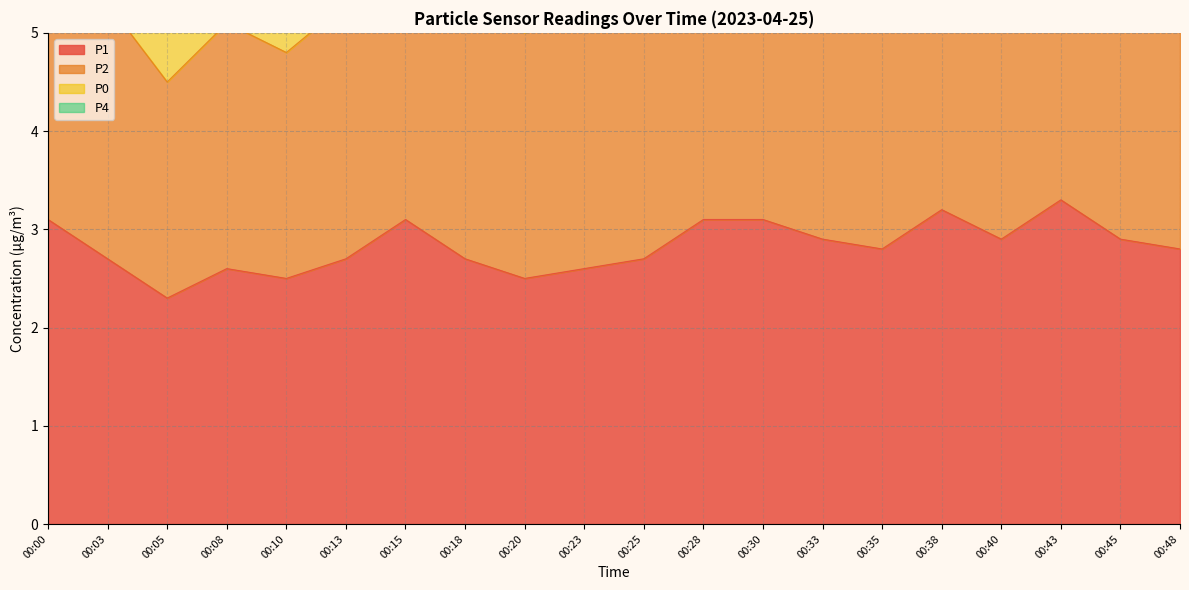

What is the spread (max minus min) of values at 00:00?

8.6